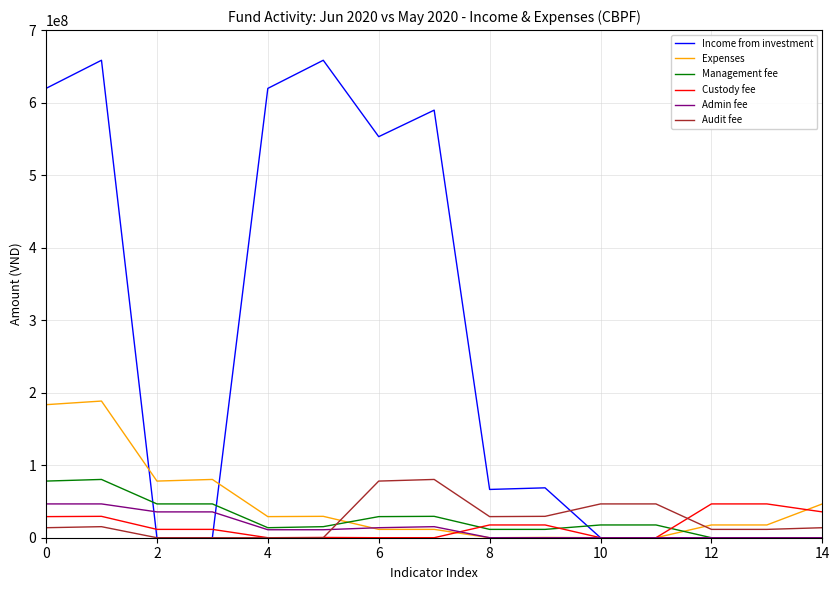

Which series has the widest spread of values?

Income from investment